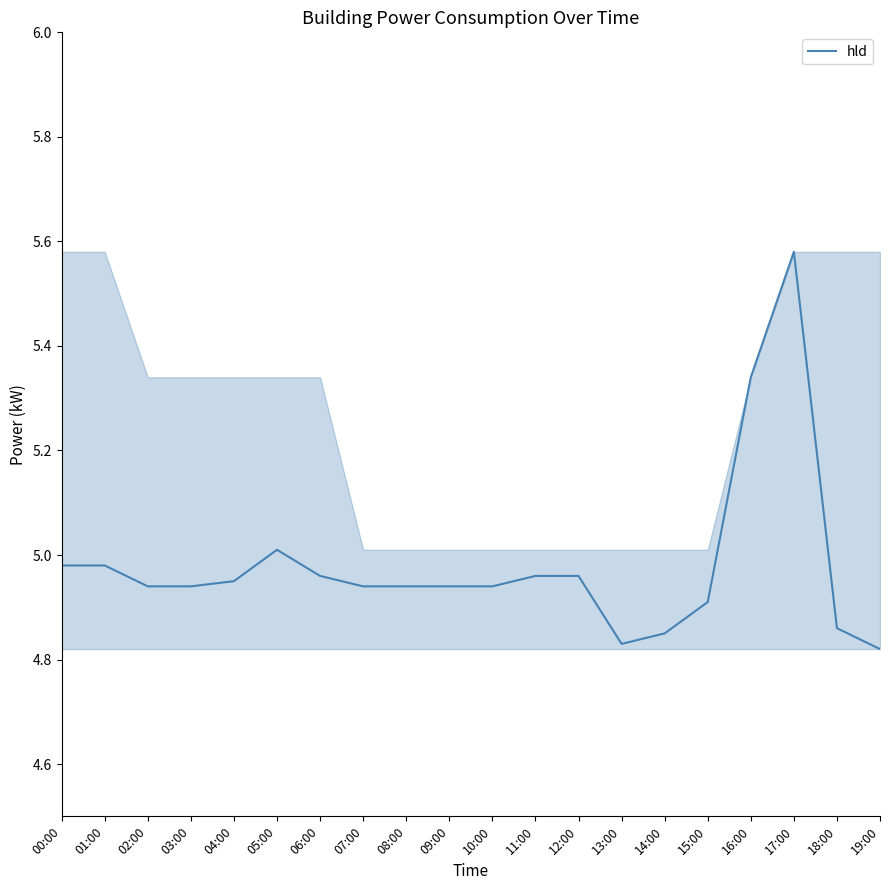

What is the change in value from 00:00 to 17:00?

+0.6